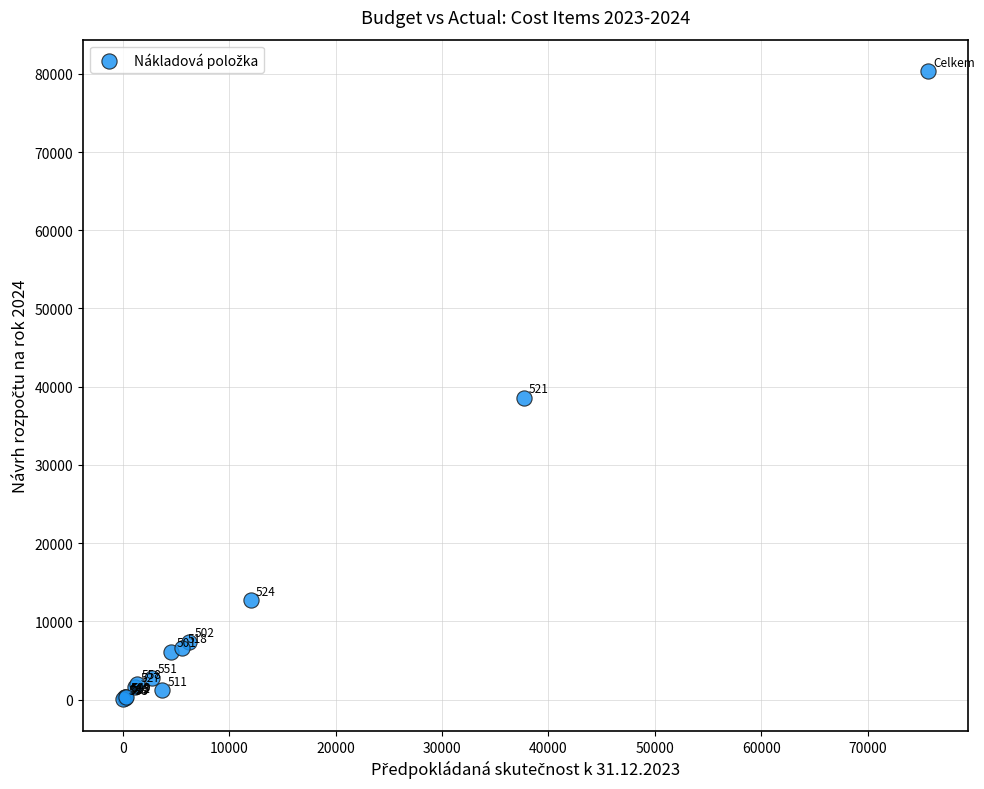

What Y value in the scatter plot is closest to 40184?

38575